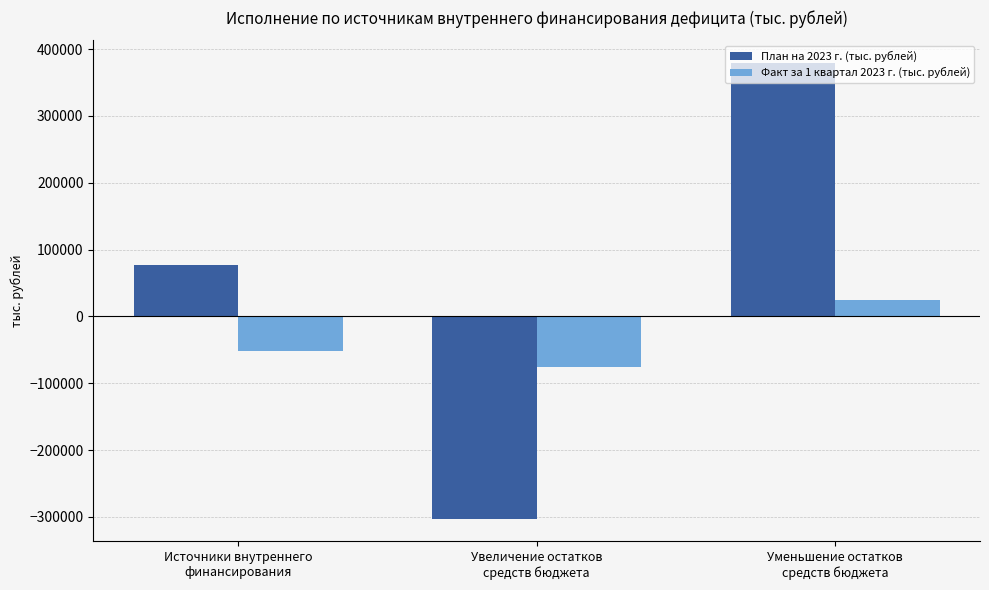

What is the label of the 3rd bar from the right?

Источники внутреннего
финансирования